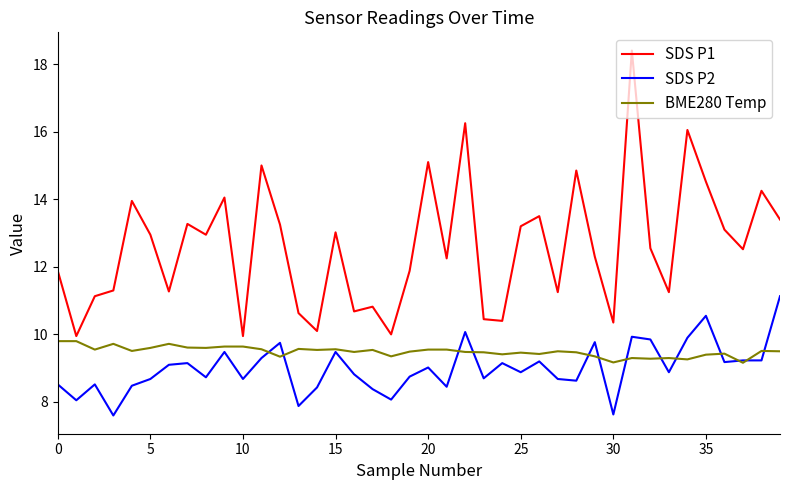

Is this an area chart (filled region under the line)?

No